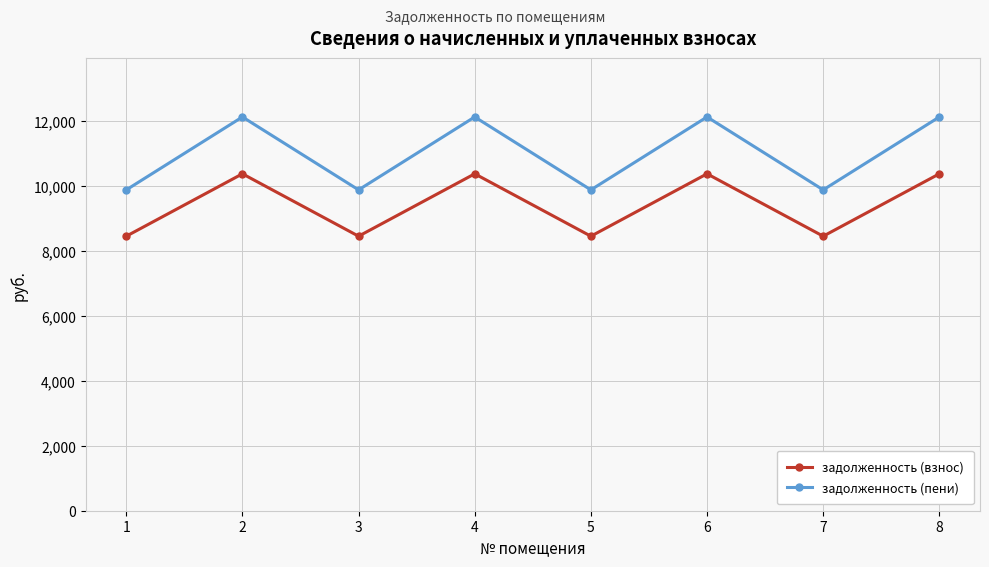

Does the chart have visible grid lines?

Yes